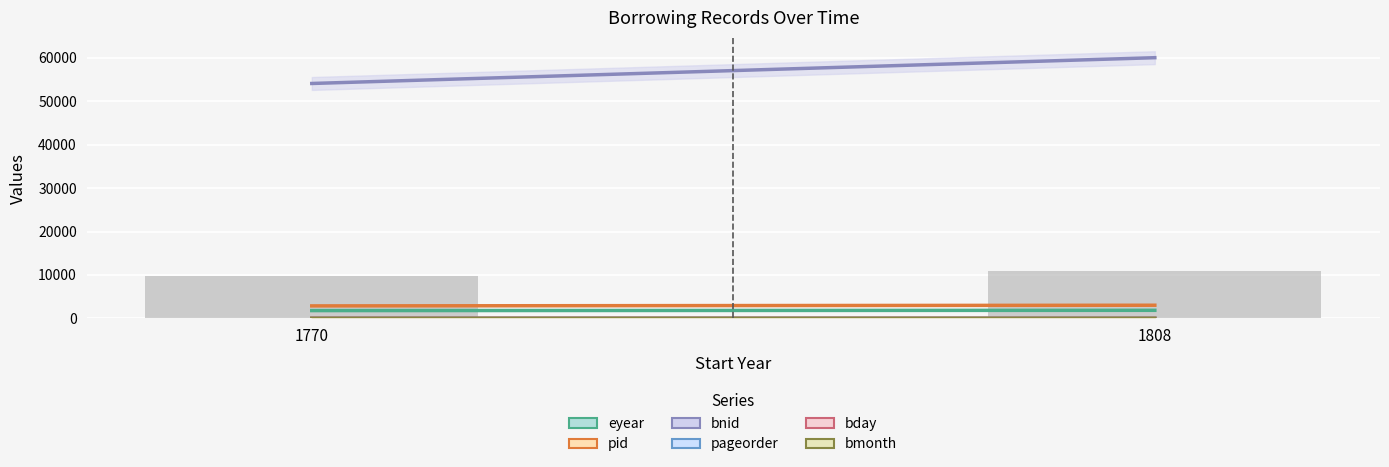

Which category has the lowest value across all series?

1808